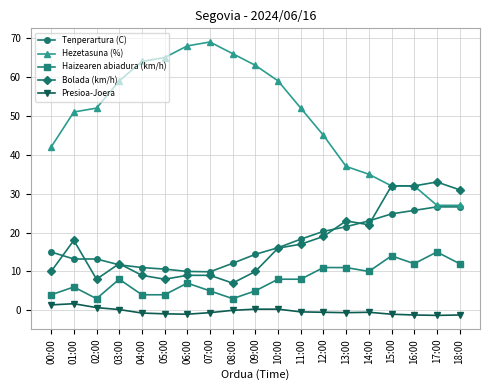

What is the label of the 1st point from the right?

18:00